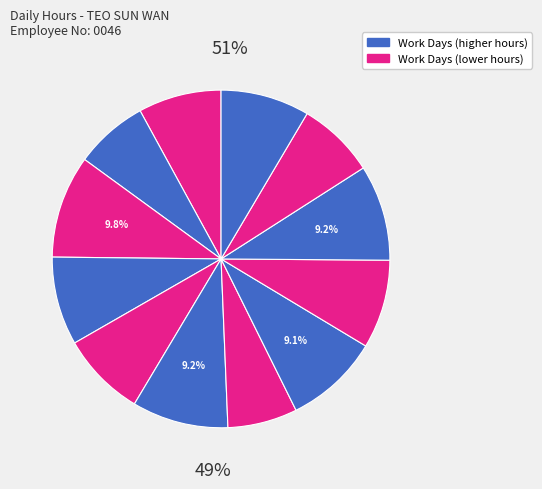

How many segments does this pie chart have?

12